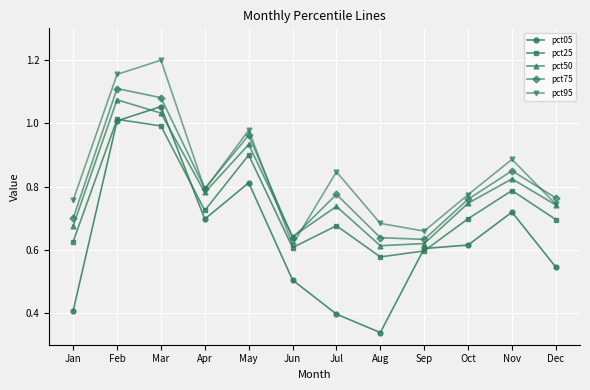

True or false: pct25 and pct95 intersect in this chart.

False